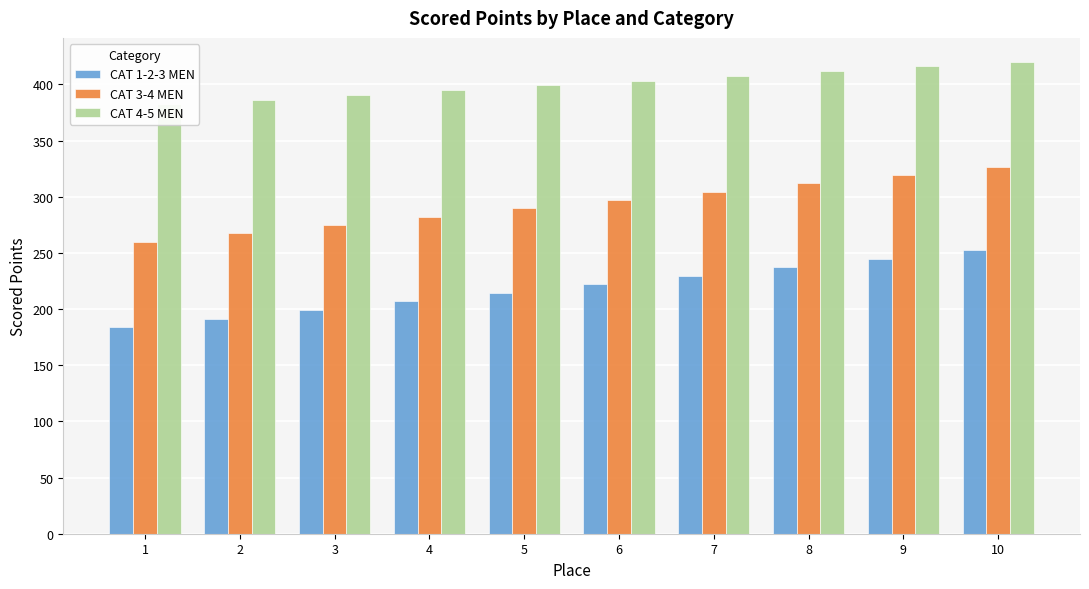

How many distinct data groups are displayed?

3